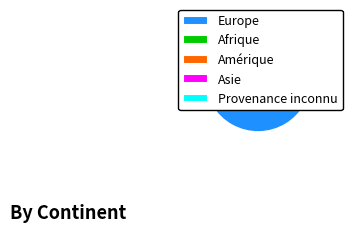

The Amérique slice represents 15% of the pie. True or false?

False